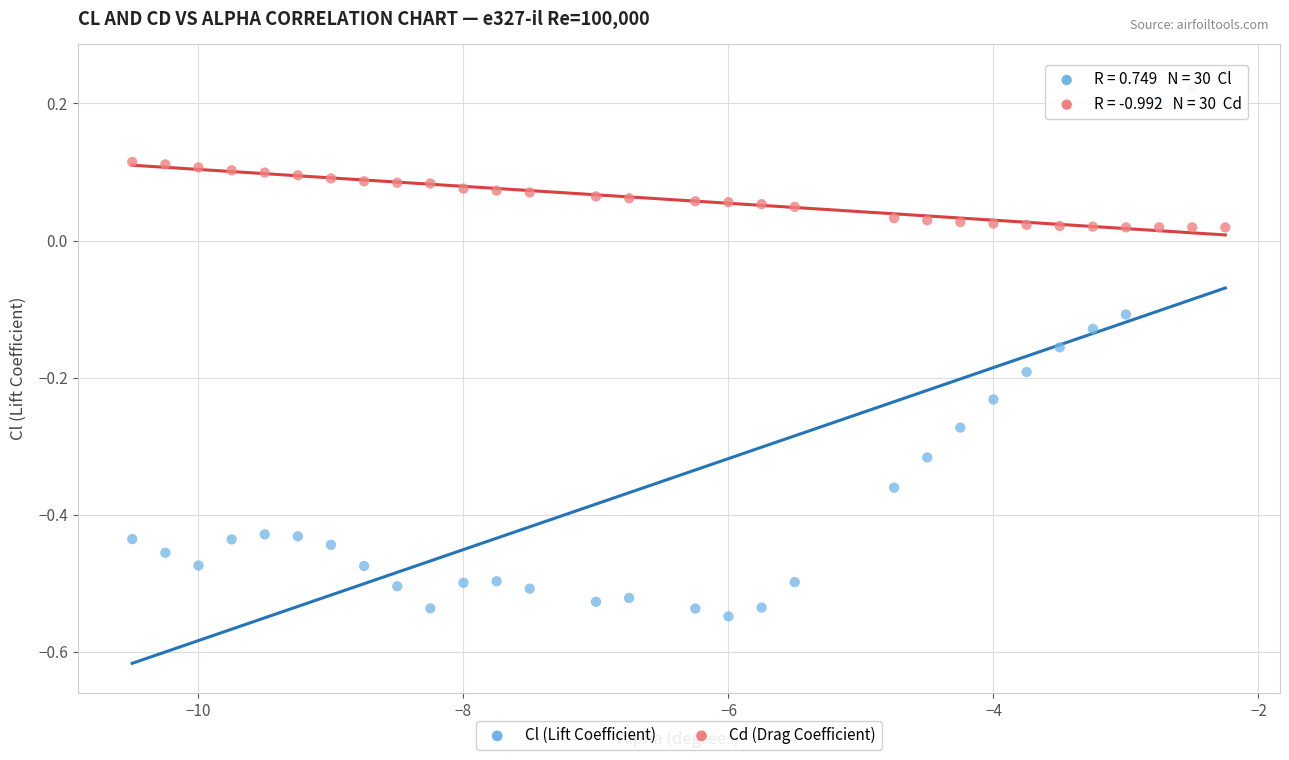

Across all data points, what is the range of X values (max minus min)?

8.2